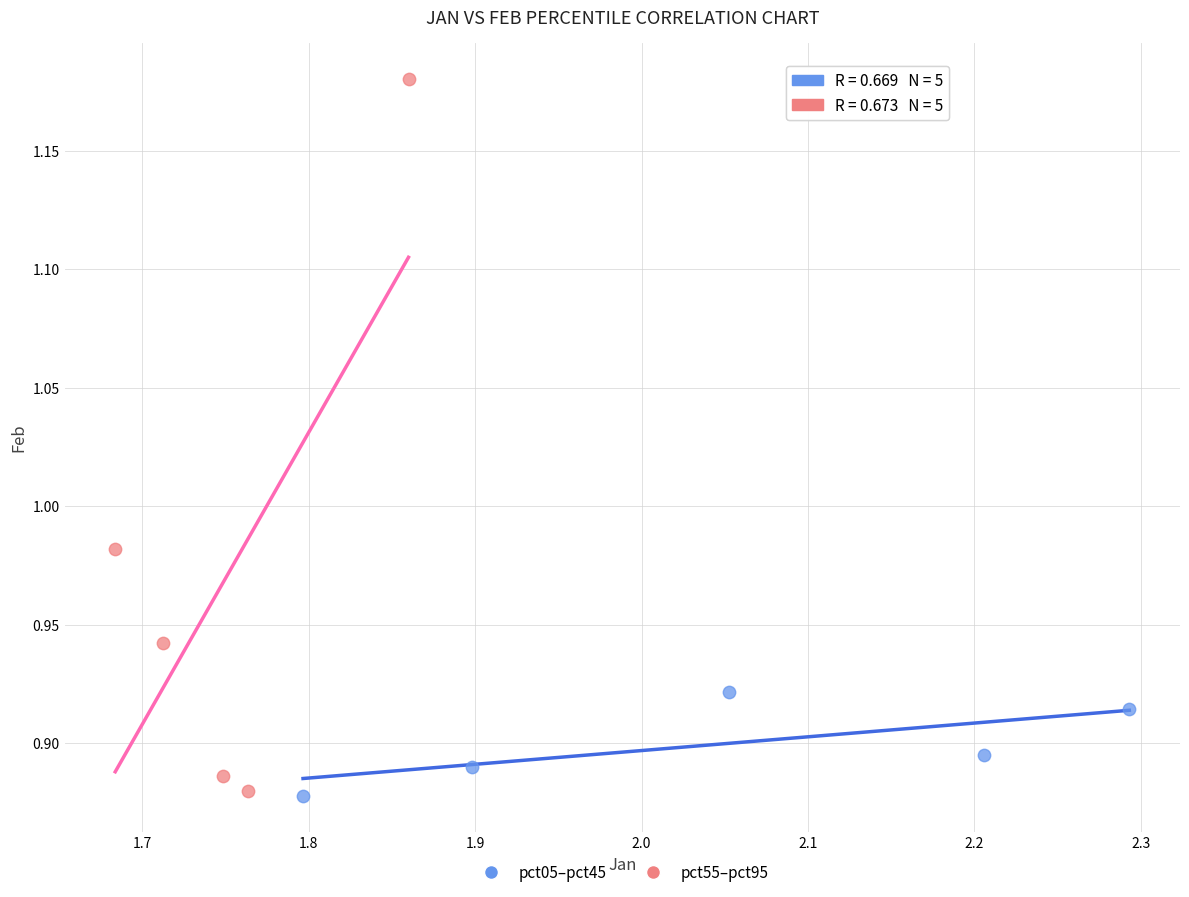

What are all the series names shown in the legend?

pct05–pct45, pct55–pct95